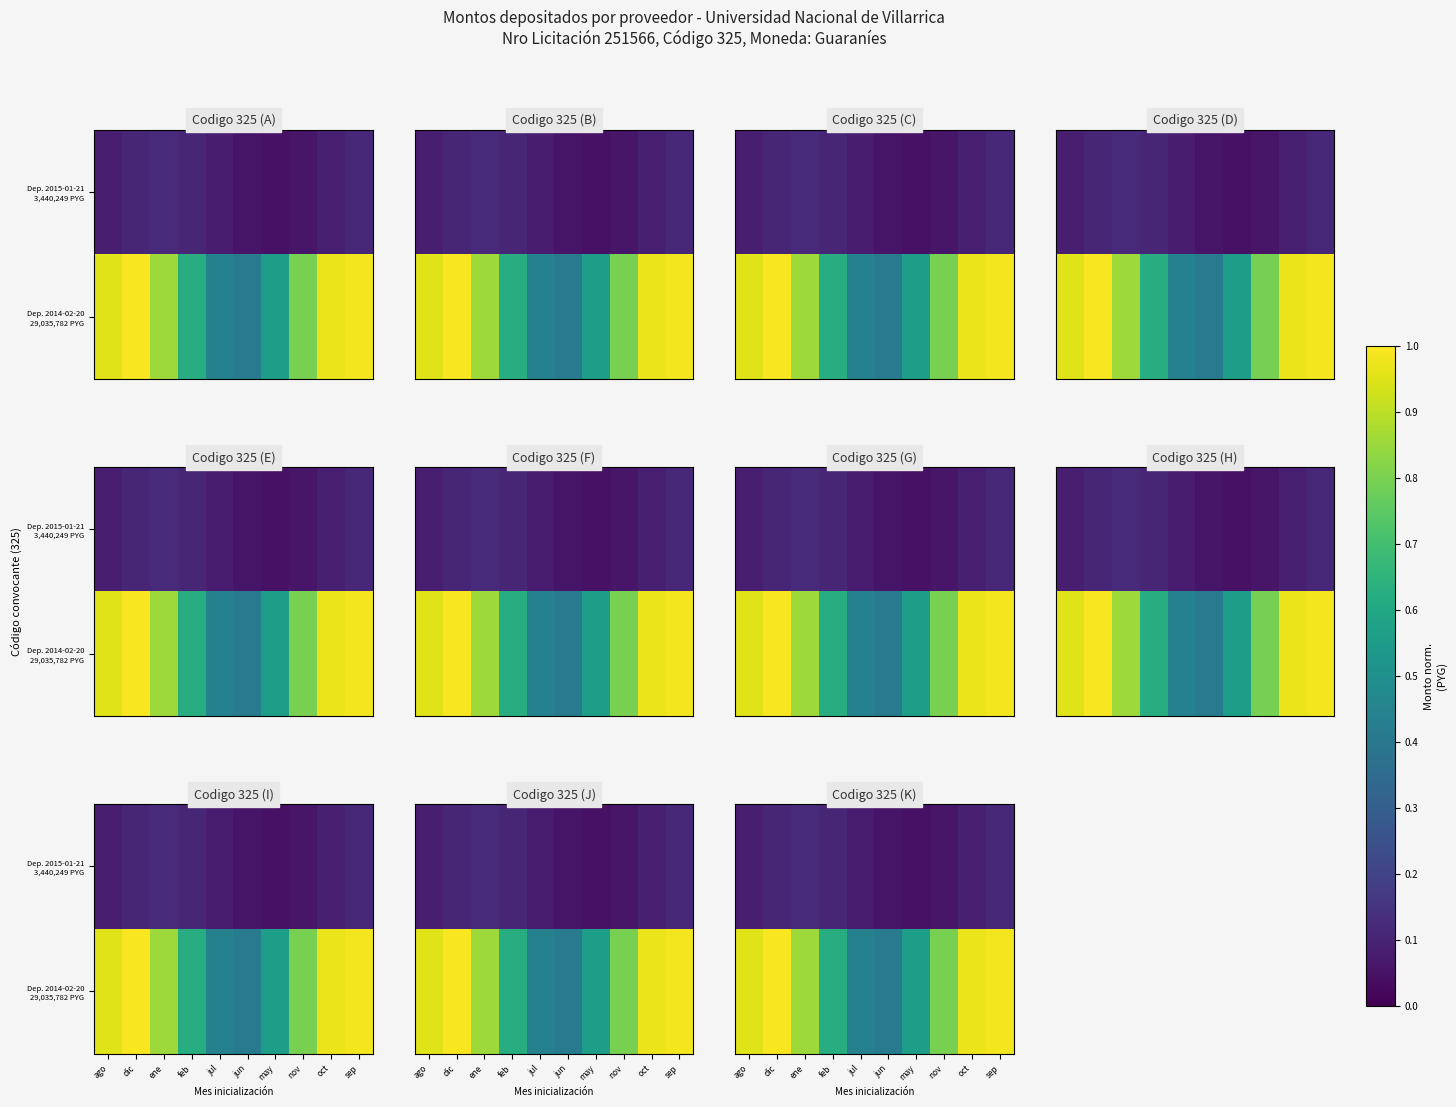

Which has a higher value, ago or nov?

ago